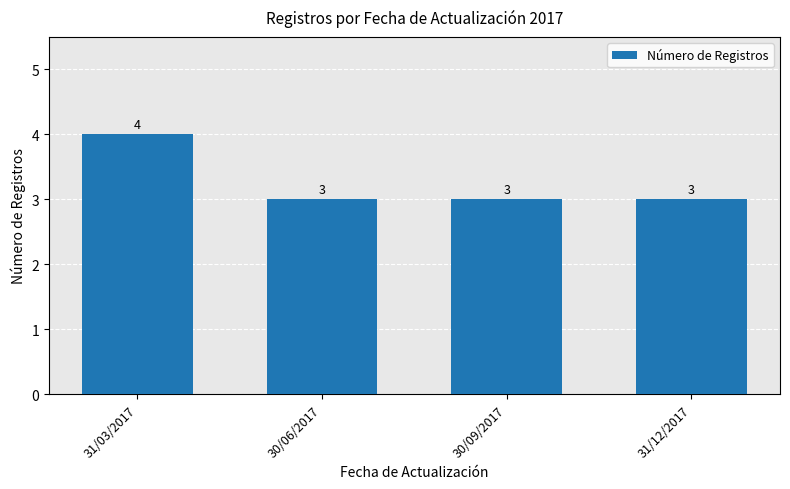

The value at 31/03/2017 is 4. True or false?

True